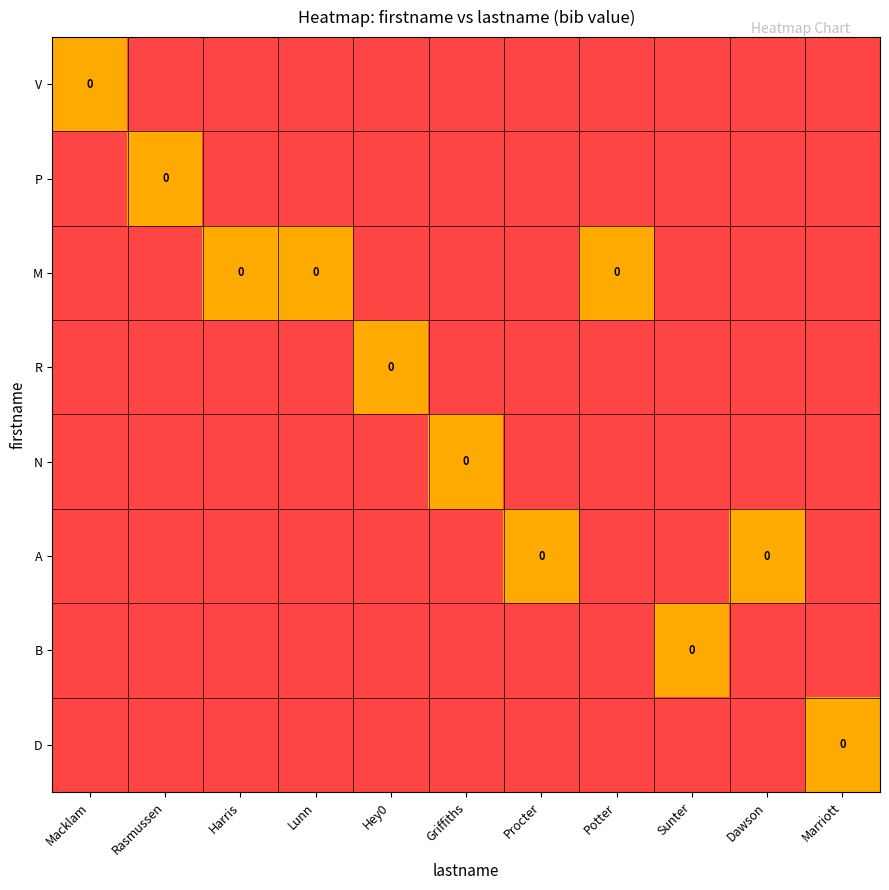

How many distinct data groups are displayed?

8